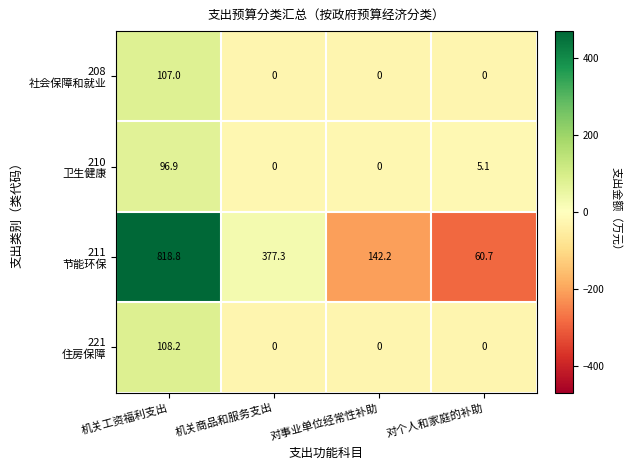

What is the total value across all series at 对事业单位经常性补助?

142.2